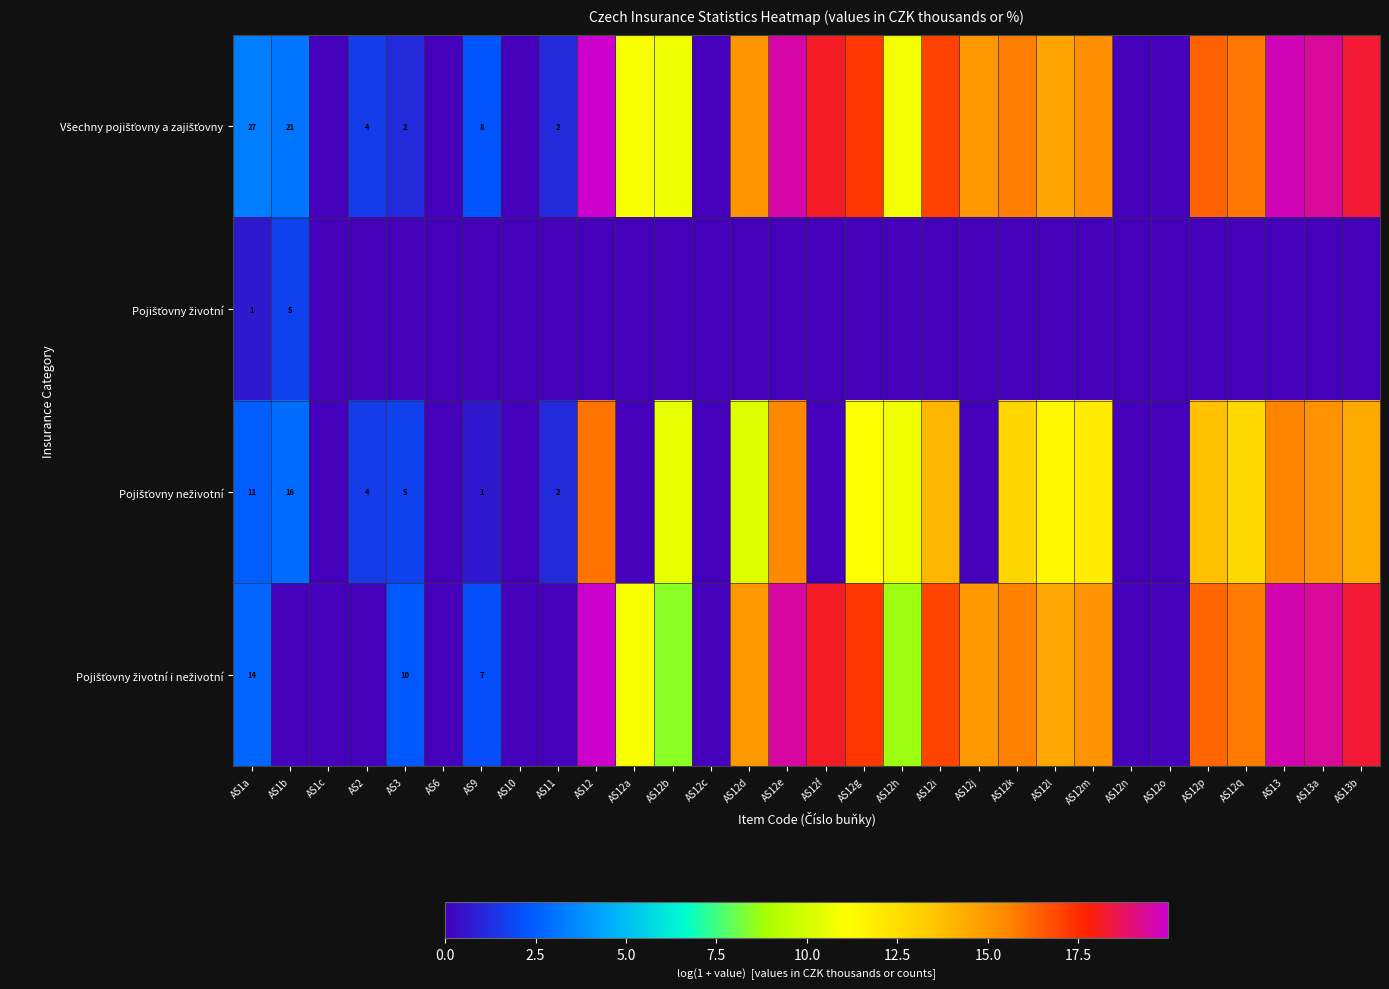

List the labels in order of Pojišťovny neživotní value, smallest first.

AS1c, AS6, AS10, AS12a, AS12c, AS12f, AS12j, AS12n, AS12o, AS9, AS11, AS2, AS3, AS1a, AS1b, AS12d, AS12b, AS12h, AS12g, AS12l, AS12m, AS12q, AS12k, AS12p, AS12i, AS13b, AS13a, AS12e, AS13, AS12